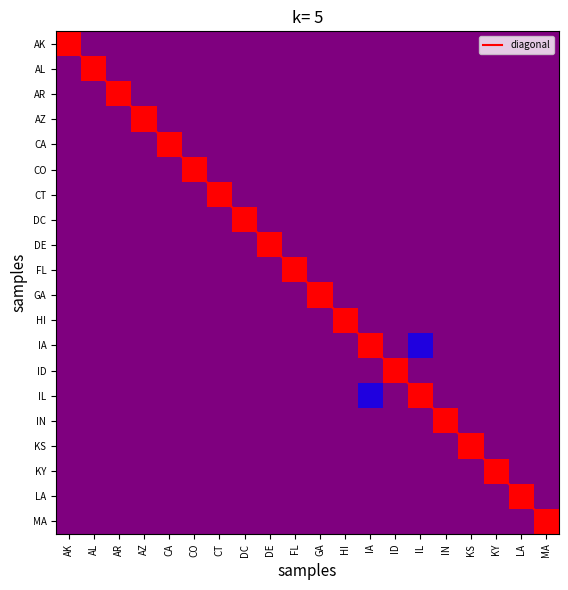

Is it true that AZ equals 0 at IA?

True